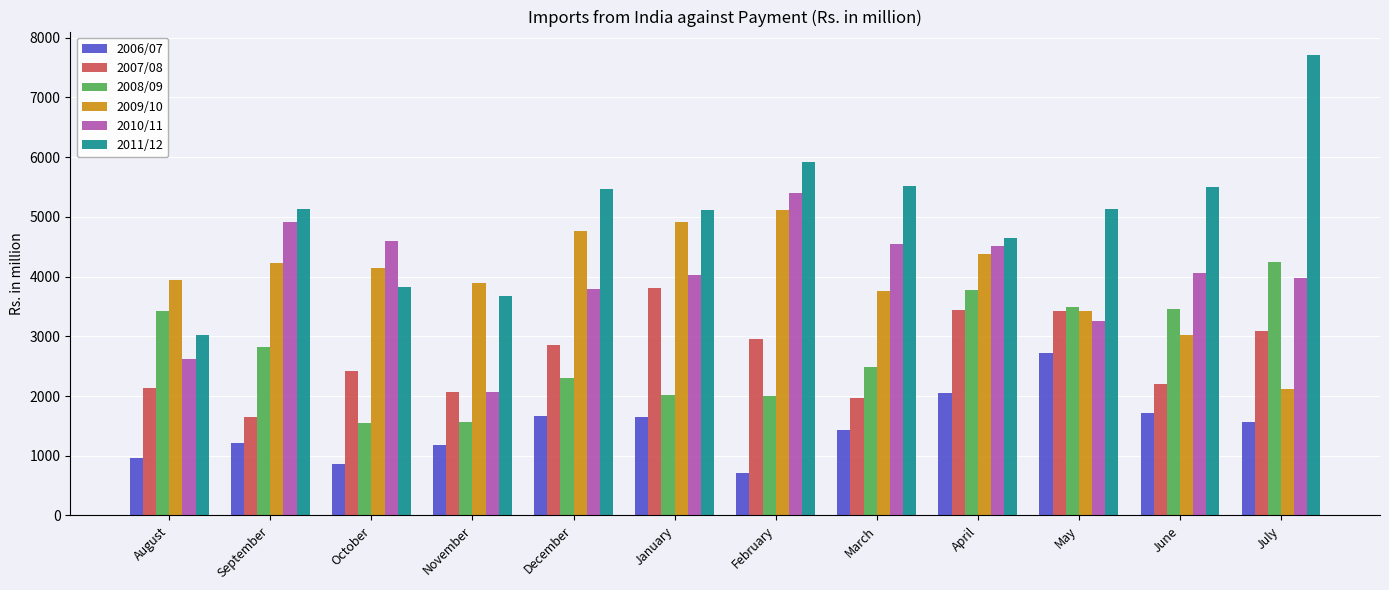

What is the value of the 2010/11 bar at the 4th from the left?

2064.9